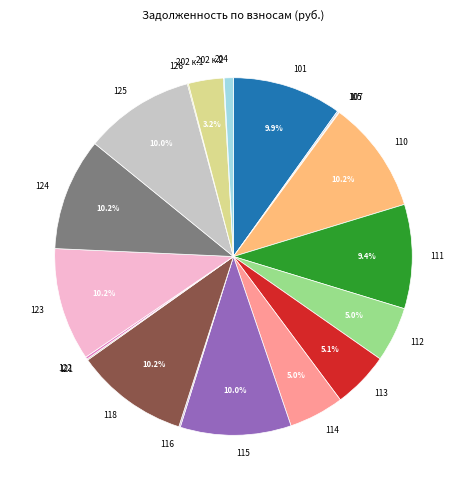

Is 118 the majority of the pie?

No